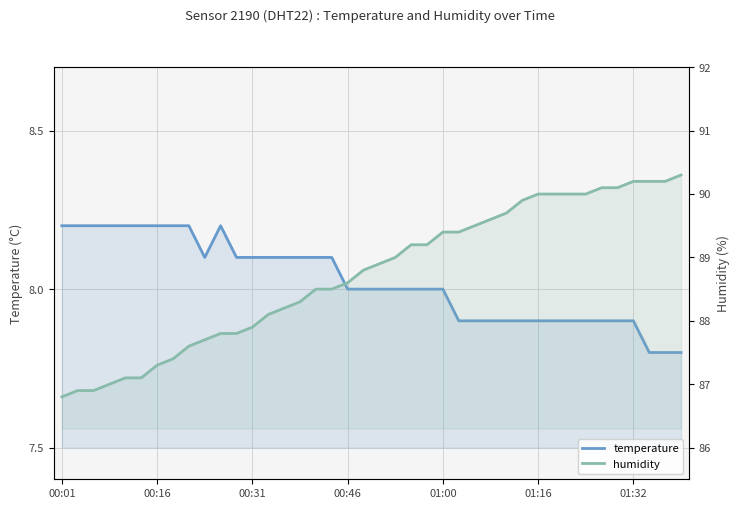

The humidity series shows 90.1 at 35. True or false?

True